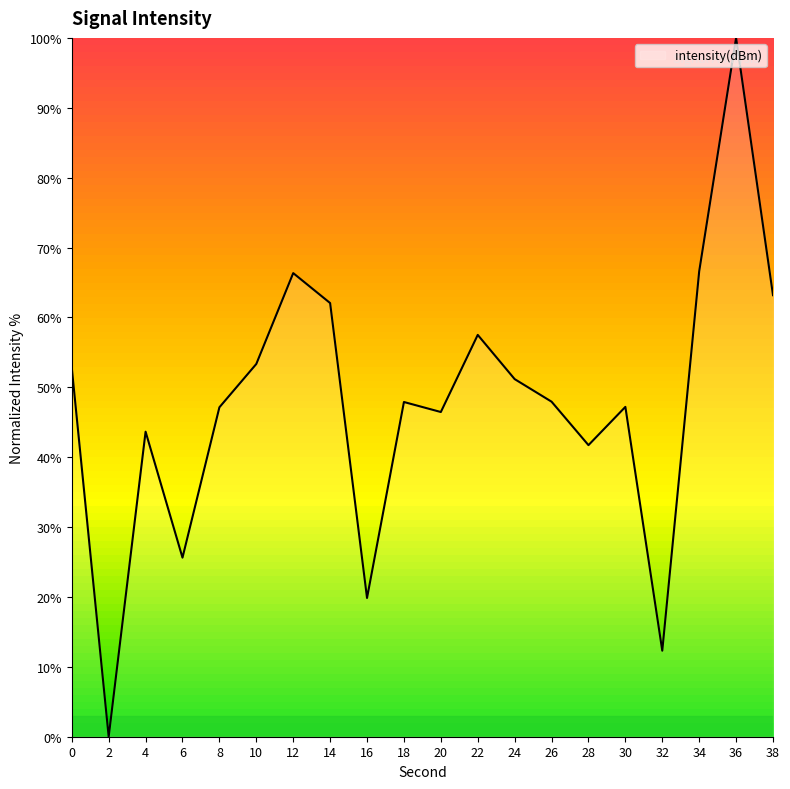

The value at 32 is 12.3. True or false?

True